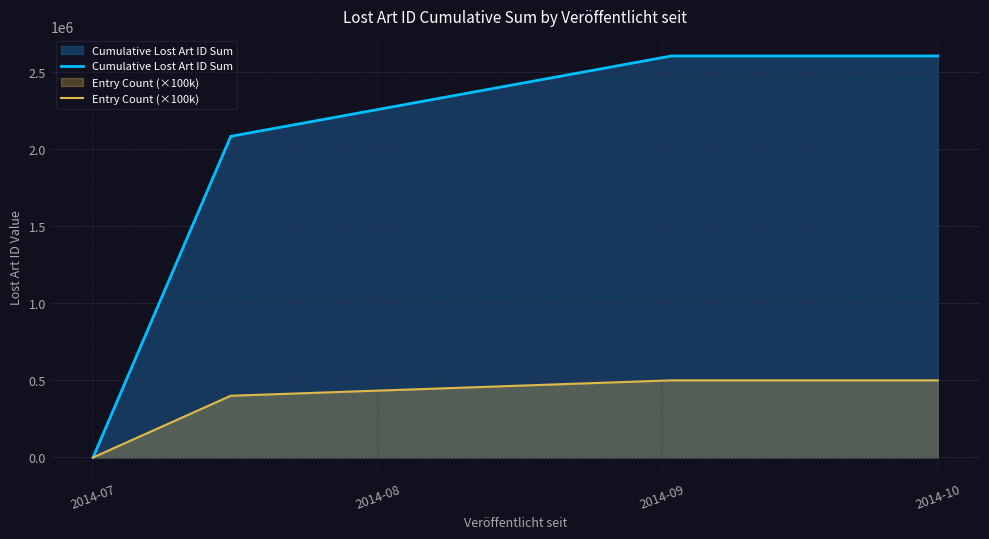

The value of Cumulative Lost Art ID Sum at 2014-07 is -1386482. True or false?

False